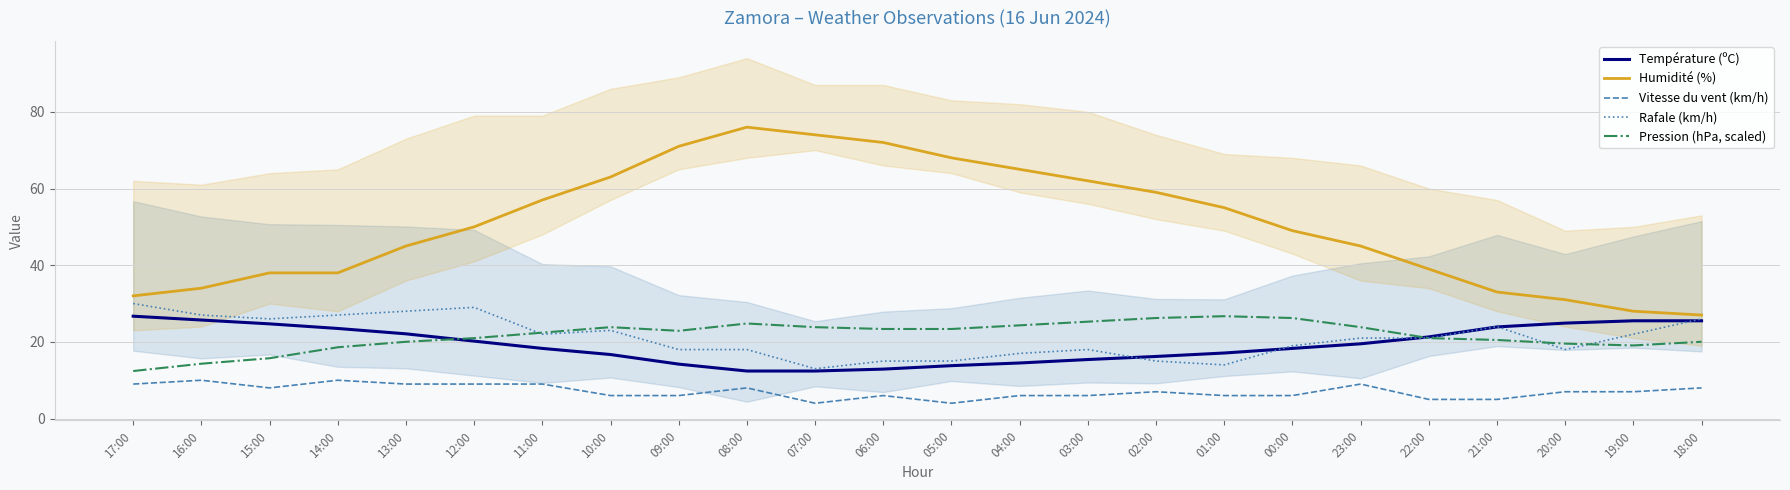

At which category is the sum across all series the highest?

08:00